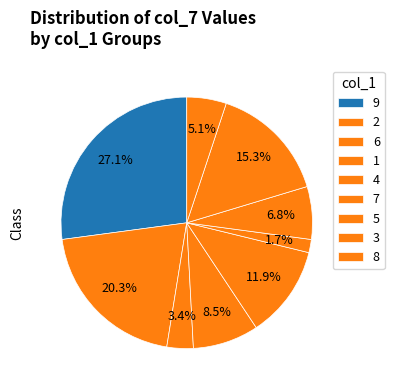

What portion of the pie excludes 7?

98.3%